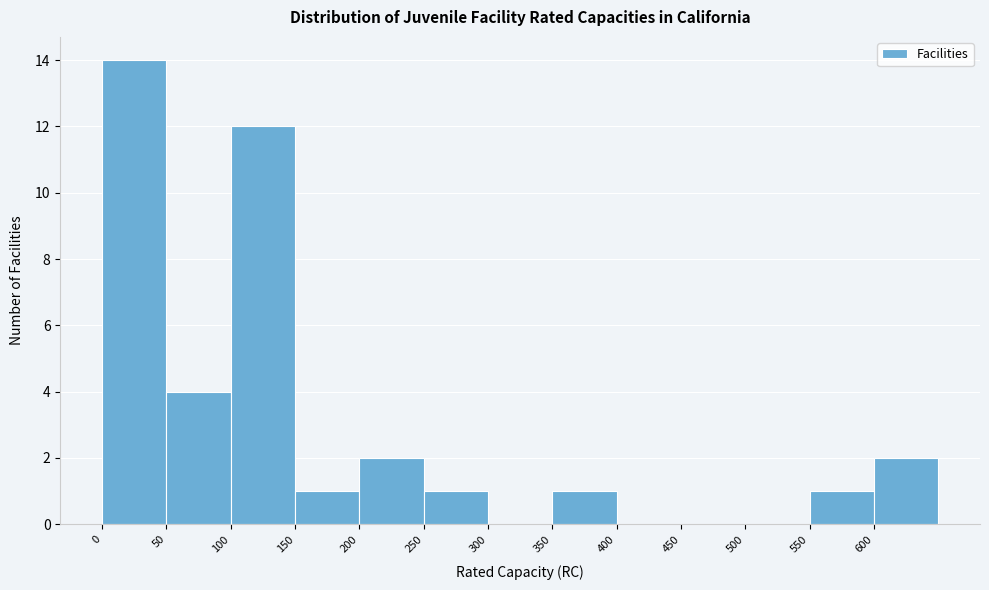

Reading left to right, list every bar in this chart as the range it spans on the x-axis followed by its height. The values are not printed on the chart, so give them approximately, as read against the axis.

0 to 50: 14
50 to 100: 4
100 to 150: 12
150 to 200: 1
200 to 250: 2
250 to 300: 1
300 to 350: 0
350 to 400: 1
400 to 450: 0
450 to 500: 0
500 to 550: 0
550 to 600: 1
600 to 650: 2